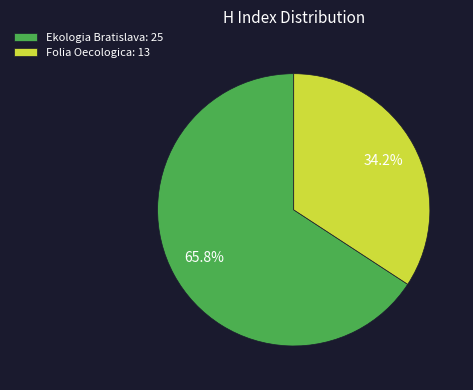

To the nearest percent, what is the difference between the Folia Oecologica and Ekologia Bratislava slice percentages?

32%